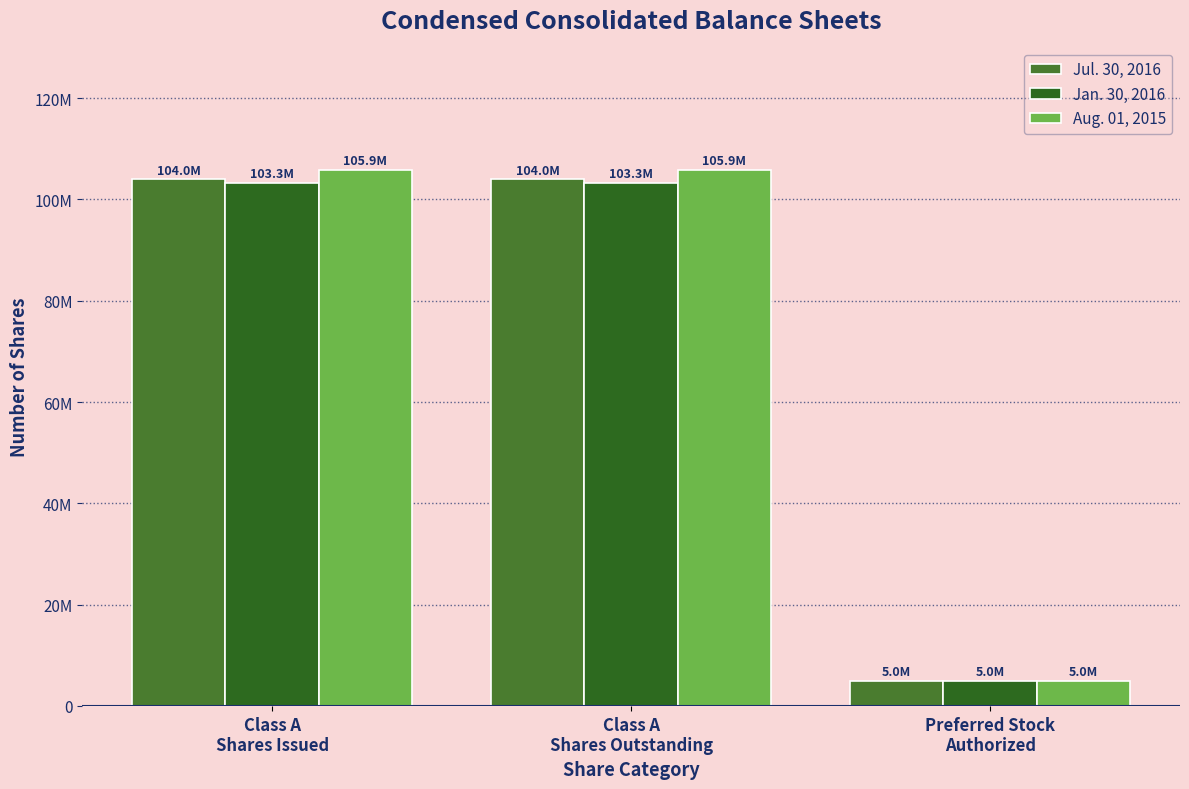

Which category has the highest value in the Jul. 30, 2016 series?

Class A
Shares Issued